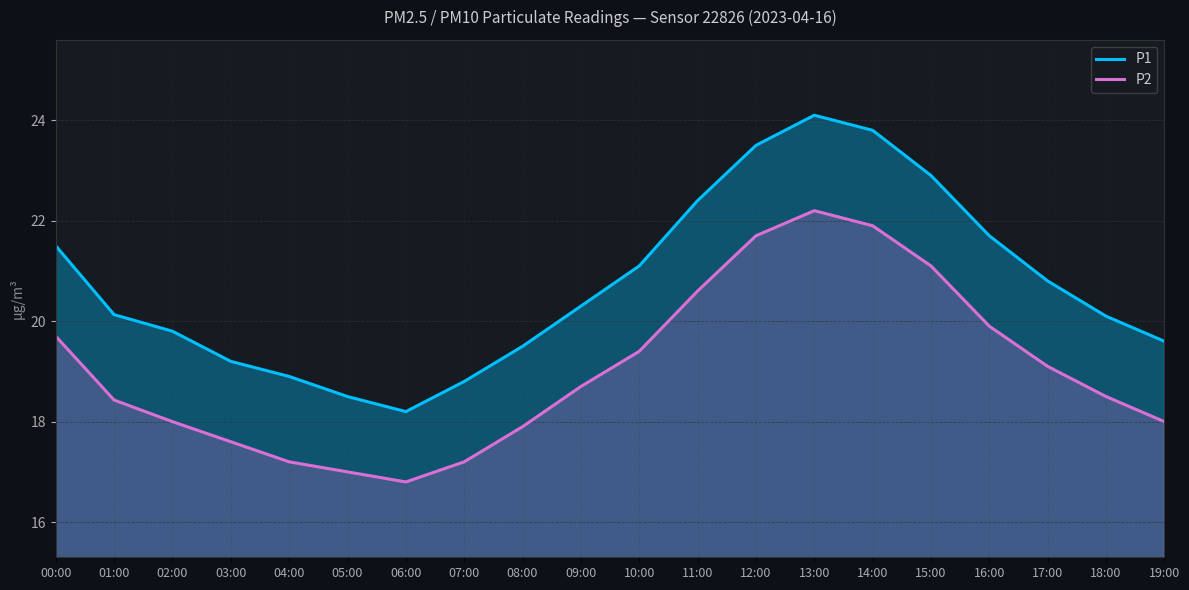

What is the difference between the maximum and second lowest values in the P1 series?

5.6